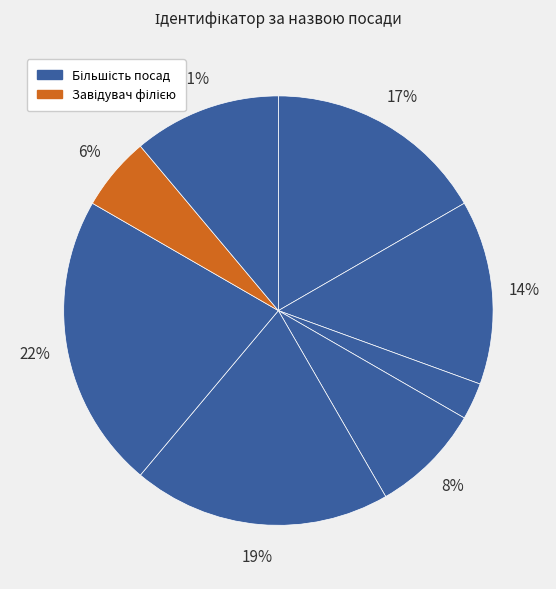

Count the number of slices in the pie.

8